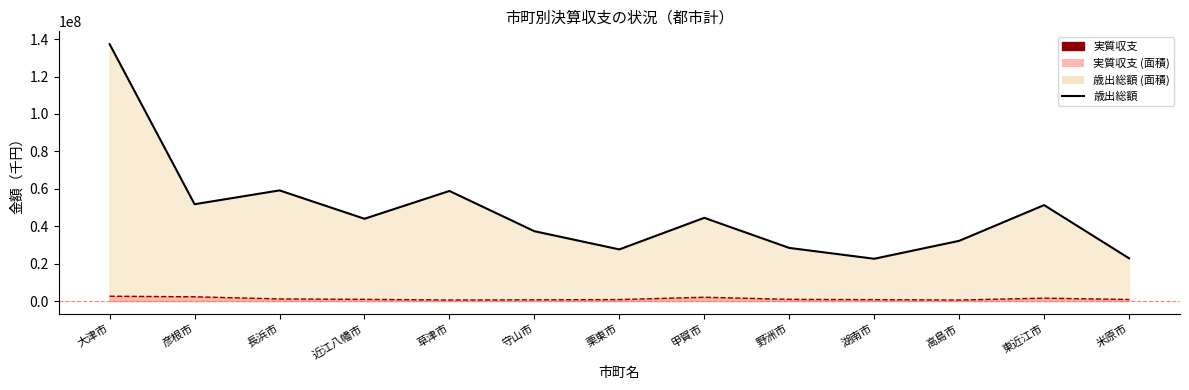

What is the label of the 6th point from the right?

甲賀市